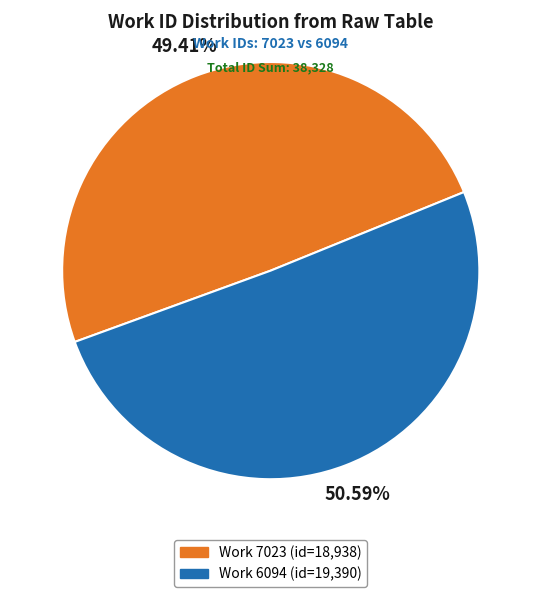

Rank the categories by value from highest to lowest.

Work 6094, Work 7023